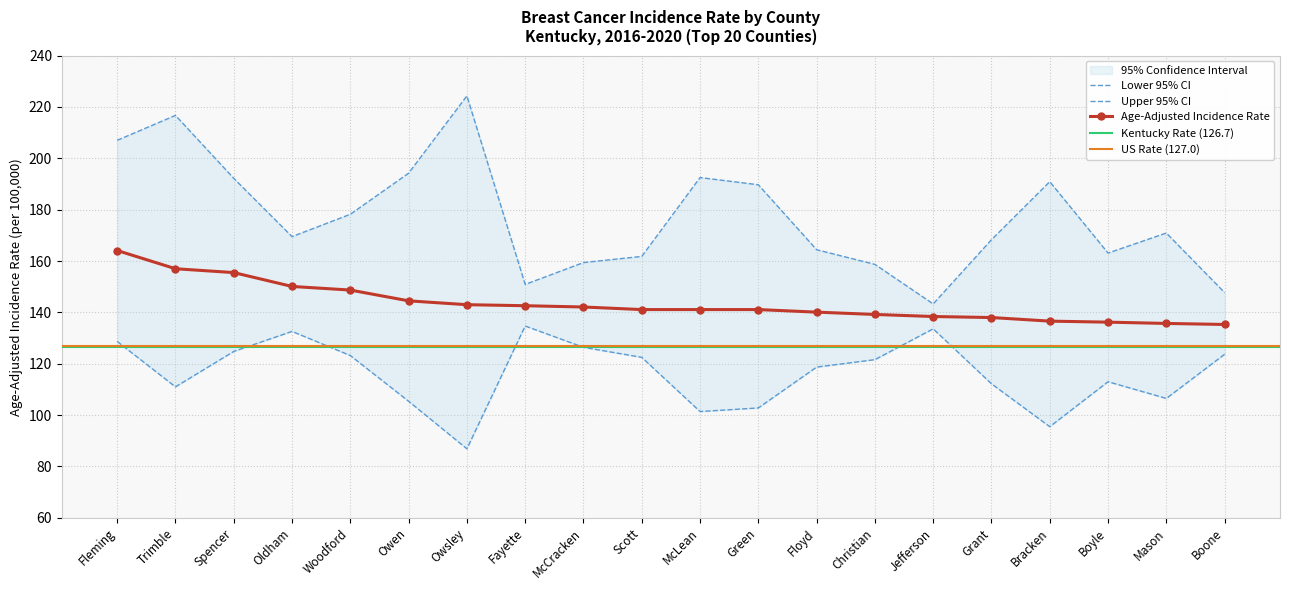

Reading left to right, what are all the values shown in this chart?

Age-Adjusted Incidence Rate: Fleming=164.1	Trimble=157.0	Spencer=155.5	Oldham=150.1	Woodford=148.7	Owen=144.5	Owsley=143.0	Fayette=142.6	McCracken=142.1	Scott=141.1	McLean=141.1	Green=141.1	Floyd=140.1	Christian=139.2	Jefferson=138.4	Grant=138.0	Bracken=136.6	Boyle=136.2	Mason=135.7	Boone=135.3
Lower 95% CI: Fleming=128.7	Trimble=111.0	Spencer=124.8	Oldham=132.6	Woodford=123.2	Owen=105.4	Owsley=86.9	Fayette=134.7	McCracken=126.4	Scott=122.5	McLean=101.4	Green=102.8	Floyd=118.7	Christian=121.6	Jefferson=133.6	Grant=112.2	Bracken=95.5	Boyle=113.0	Mason=106.5	Boone=123.7
Upper 95% CI: Fleming=207.0	Trimble=216.7	Spencer=192.2	Oldham=169.5	Woodford=178.2	Owen=194.2	Owsley=224.3	Fayette=150.9	McCracken=159.4	Scott=161.8	McLean=192.5	Green=189.7	Floyd=164.4	Christian=158.7	Jefferson=143.3	Grant=168.3	Bracken=190.9	Boyle=163.1	Mason=170.9	Boone=147.7